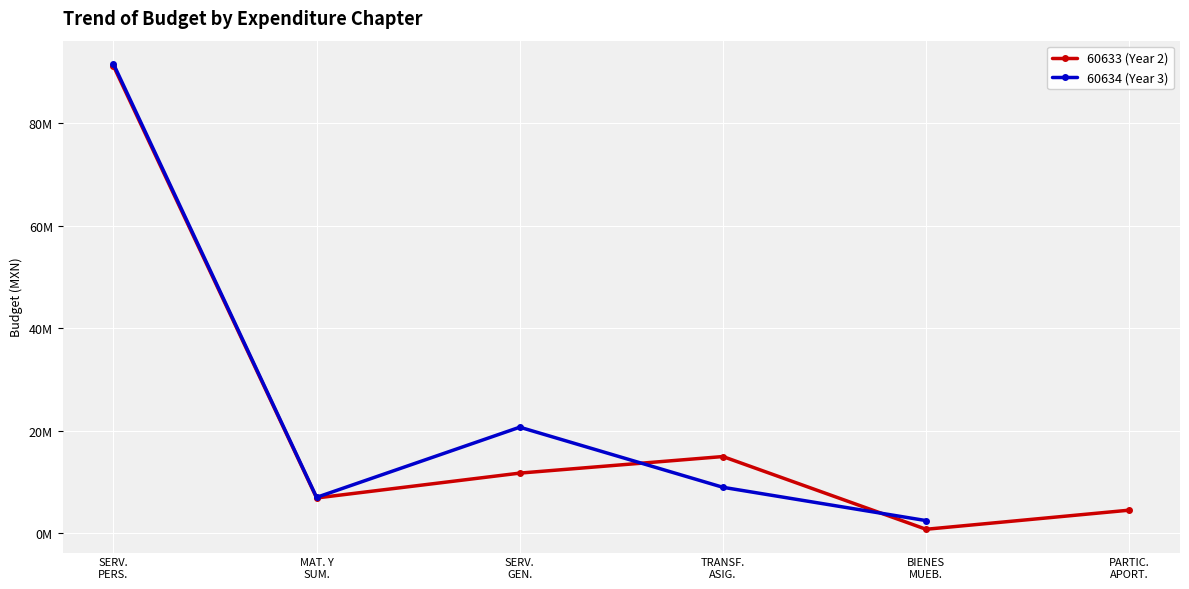

What is the sum of all values?

129769910